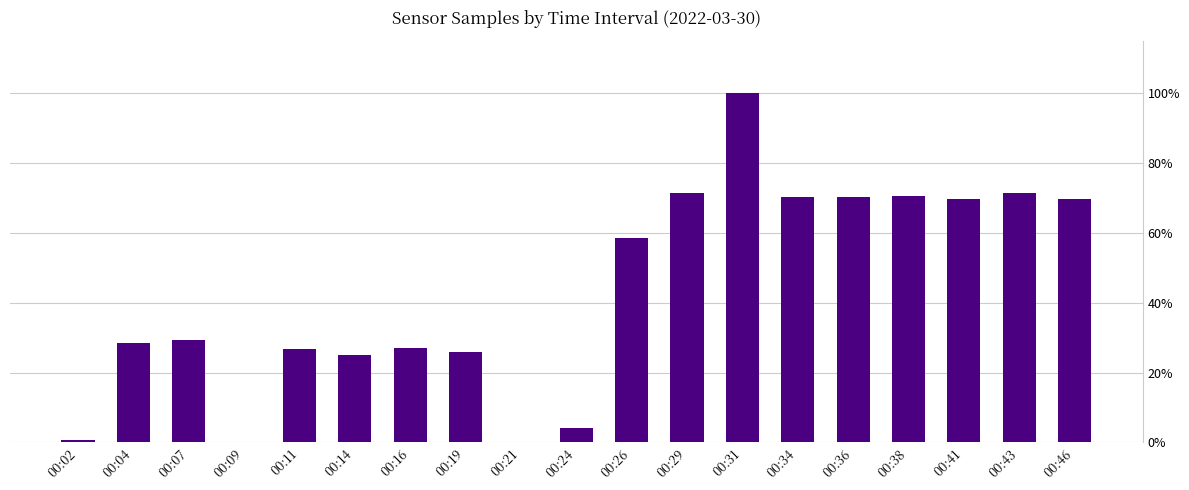

The value at 00:38 is 0.7. True or false?

True